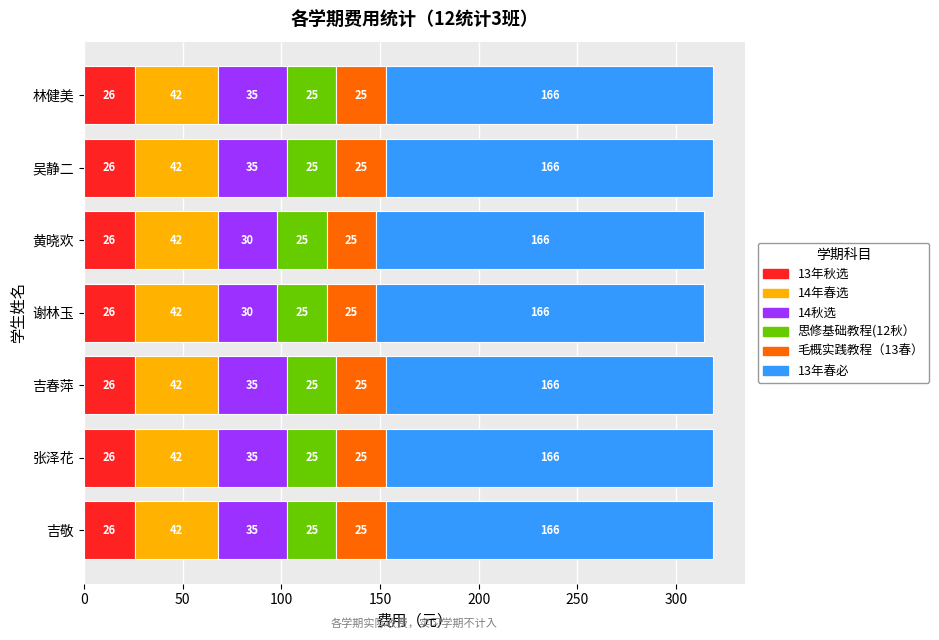

What is the total value across all series at 吉敬?

319